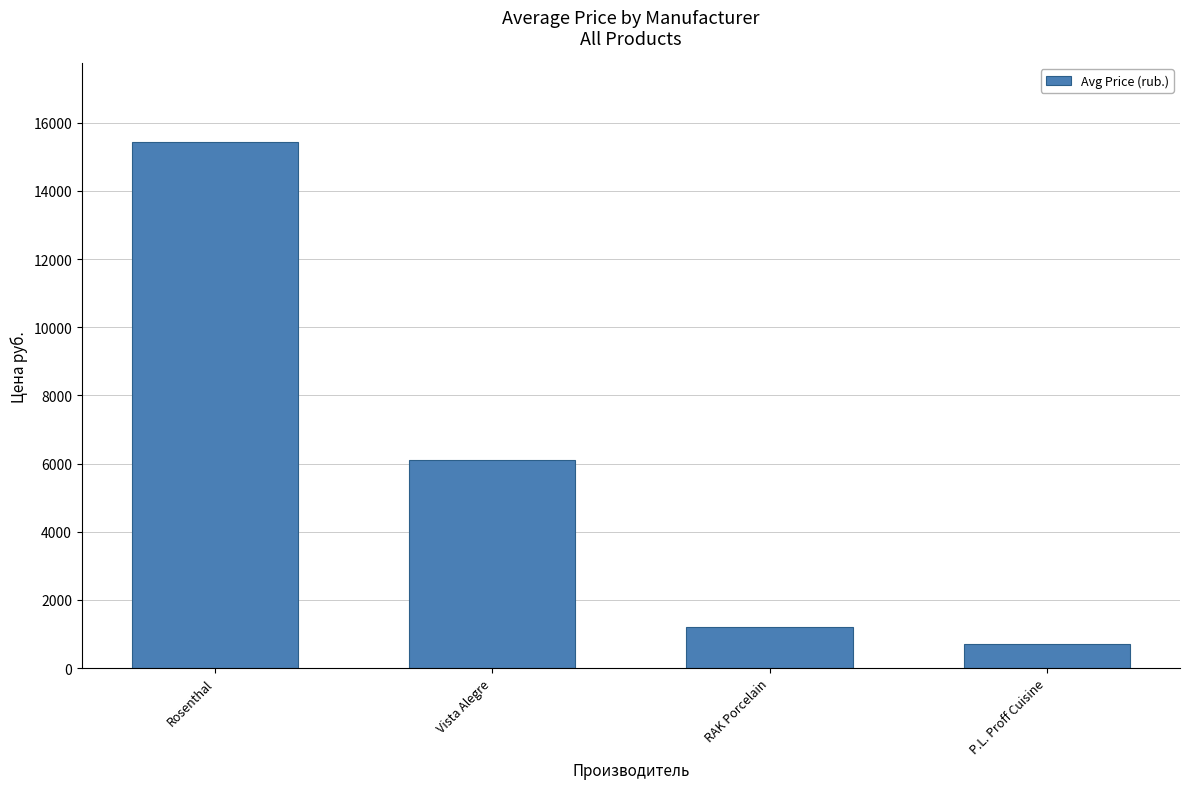

How many distinct data groups are displayed?

1